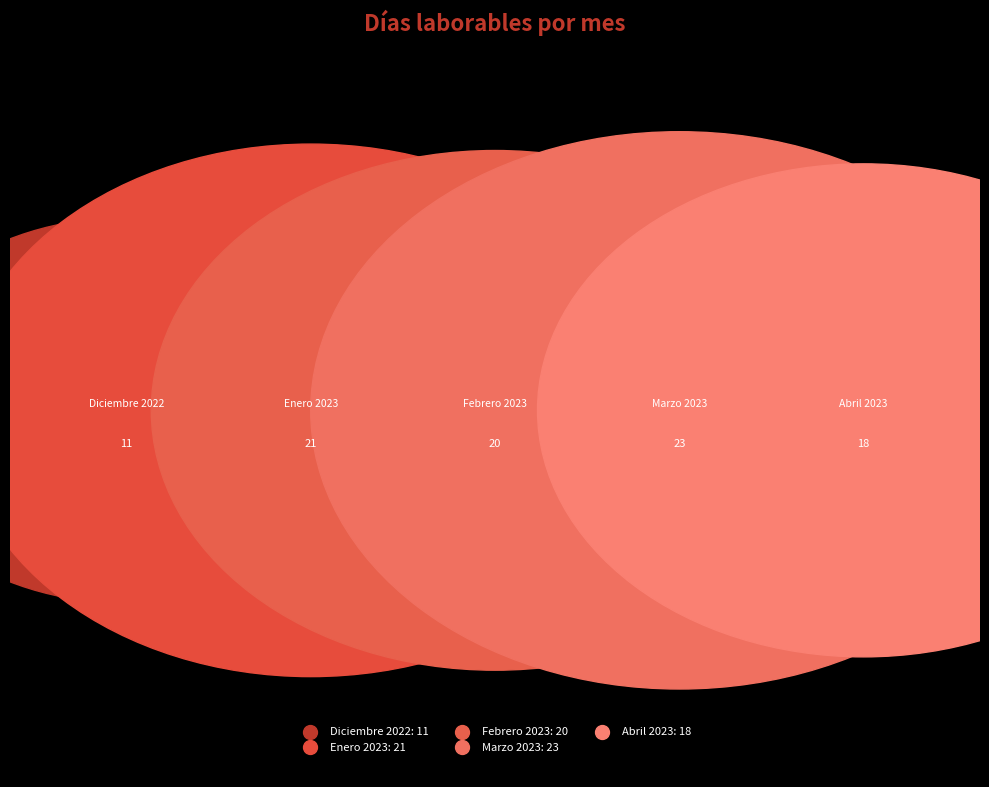

What is the change in value from Diciembre 2022 to Enero 2023?

+10